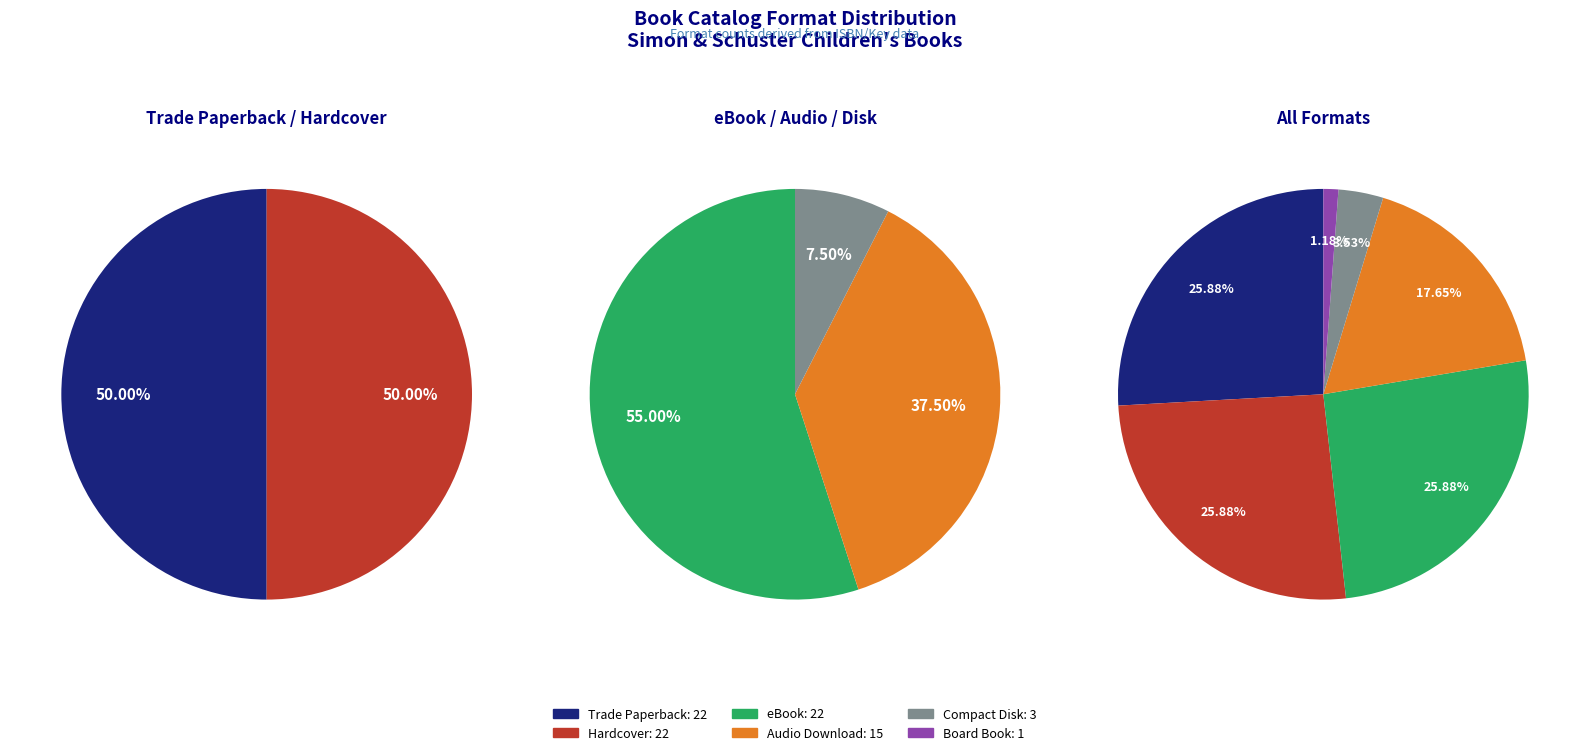

To the nearest percent, what portion does Hardcover represent?

26%